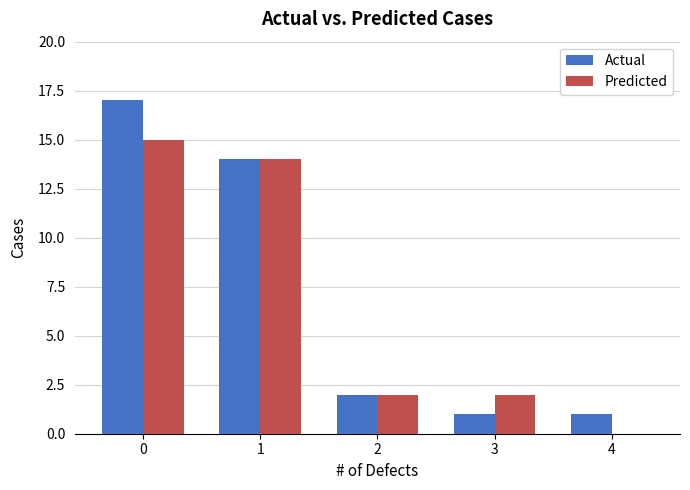

The Actual series shows 17 at 0. True or false?

True